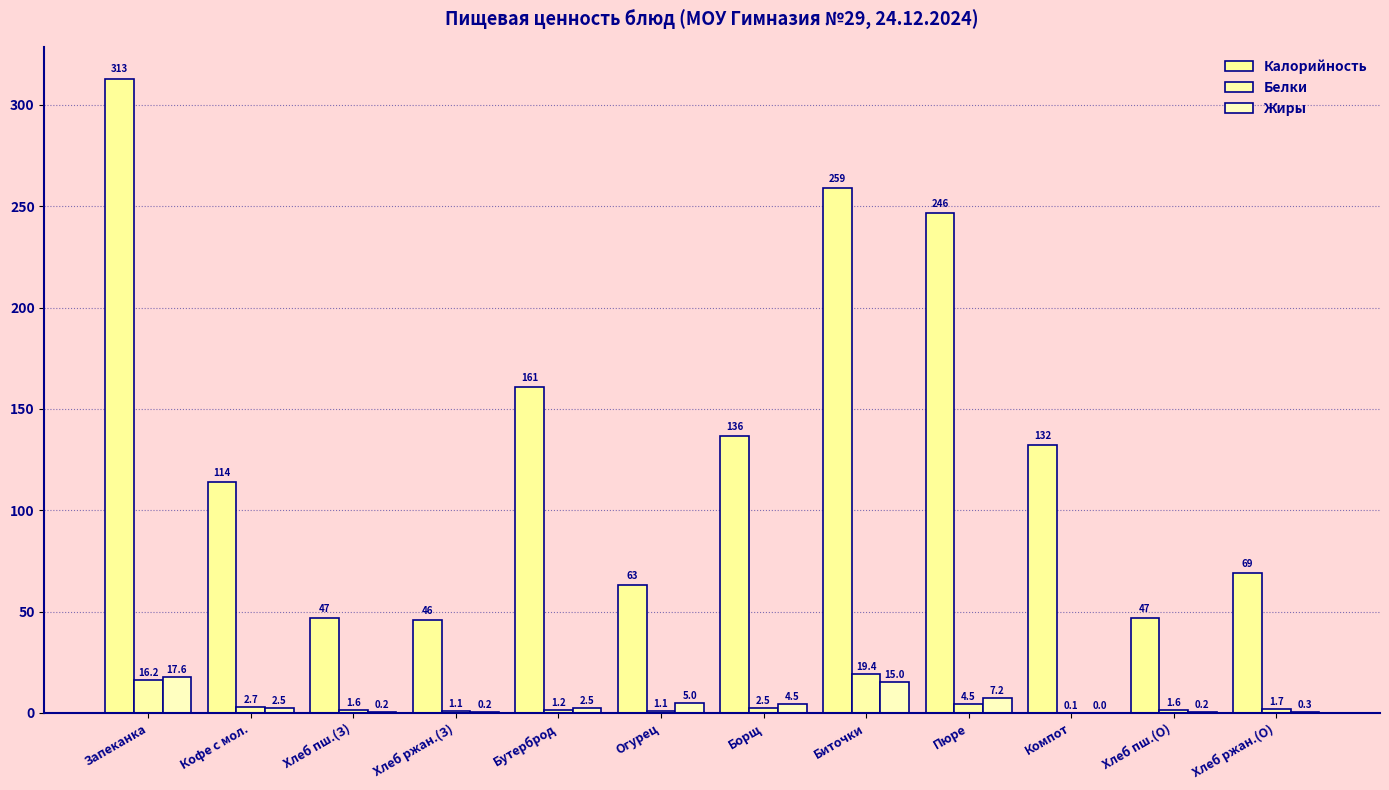

How many groups of bars are there?

12